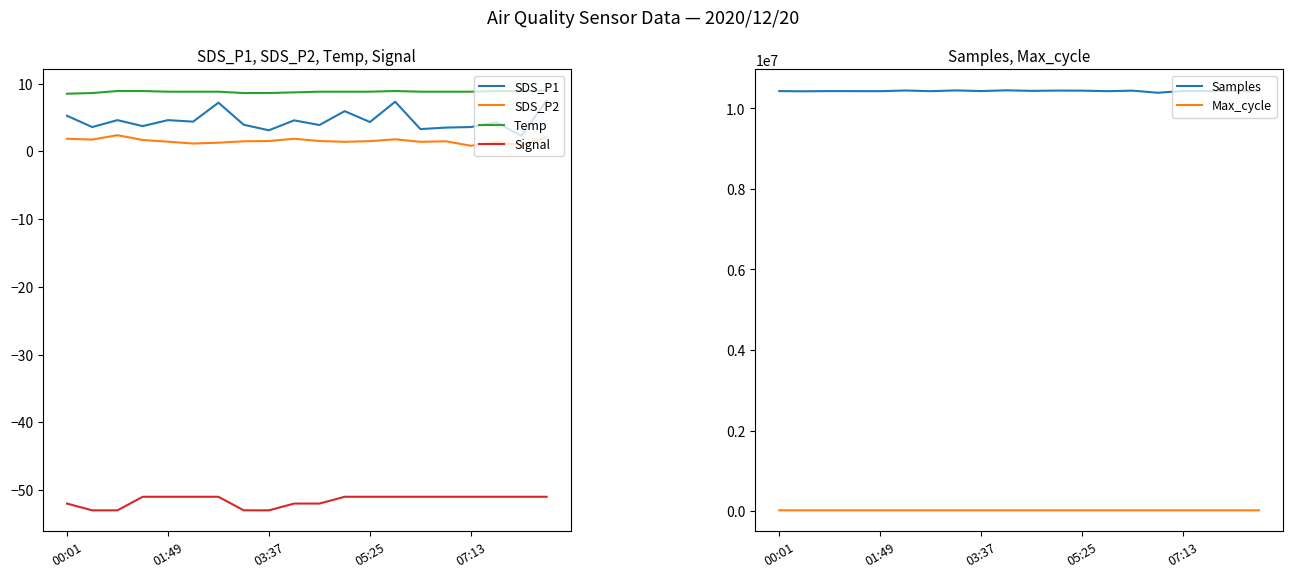

At 6, list the series in order from smallest to largest.

Signal, SDS_P2, SDS_P1, Temp, Max_cycle, Samples